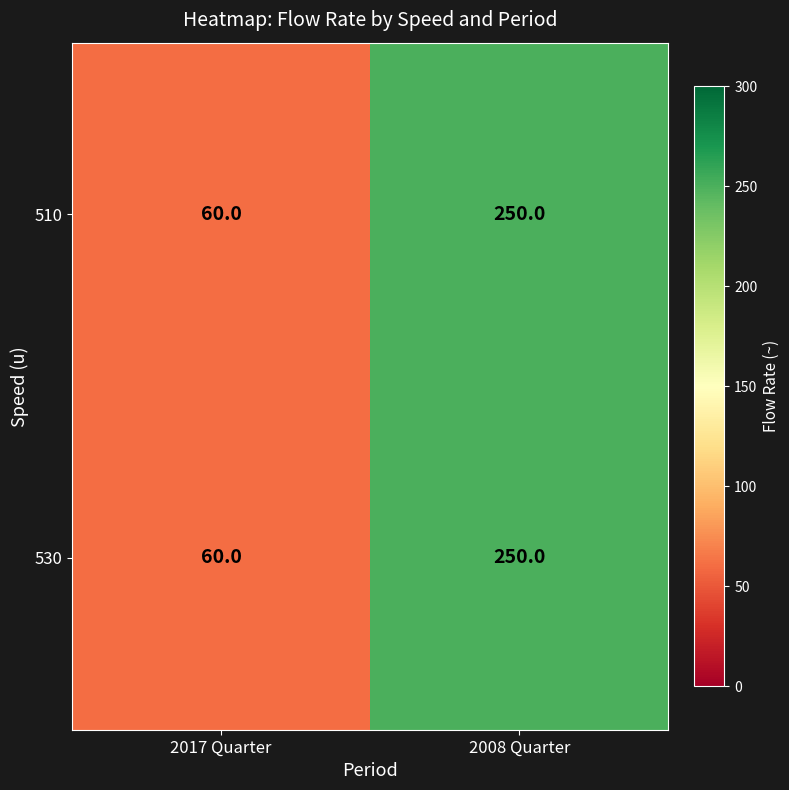

What is the difference between the 510 values at 2008 Quarter and 2017 Quarter?

190